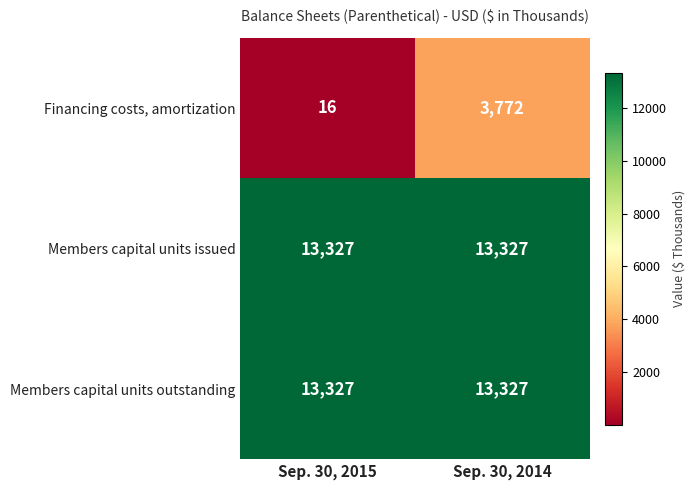

Reading right to left, list all the values displayed in this chart.

Financing costs, amortization: 3772	16
Members capital units issued: 13327	13327
Members capital units outstanding: 13327	13327